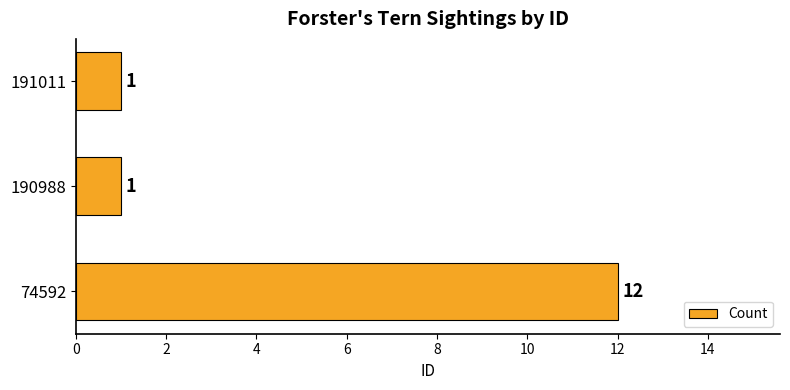

How many values are between 1 and 12?

3